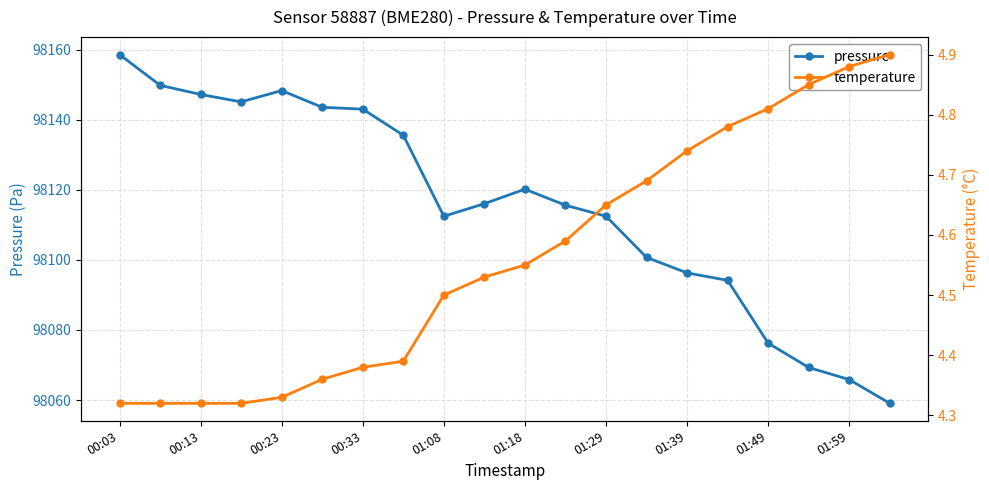

True or false: pressure and temperature intersect in this chart.

False